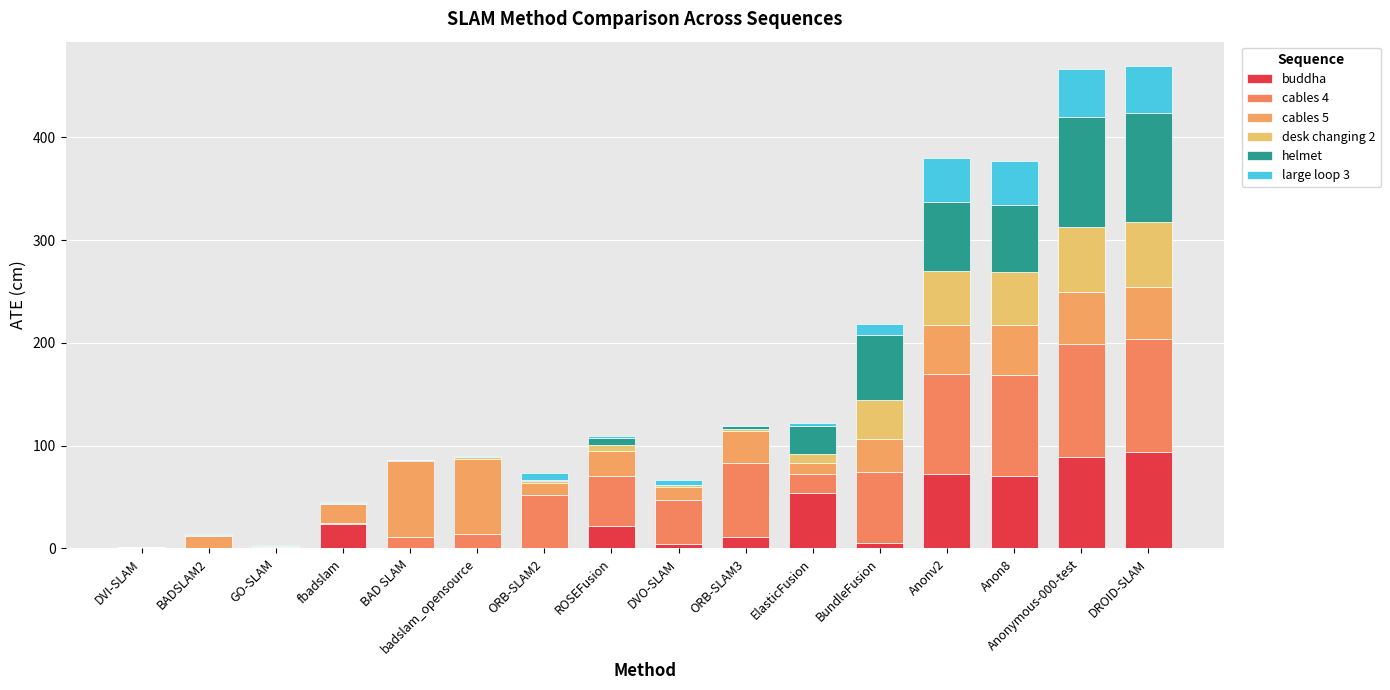

Read the helmet value at badslam_opensource.

0.2